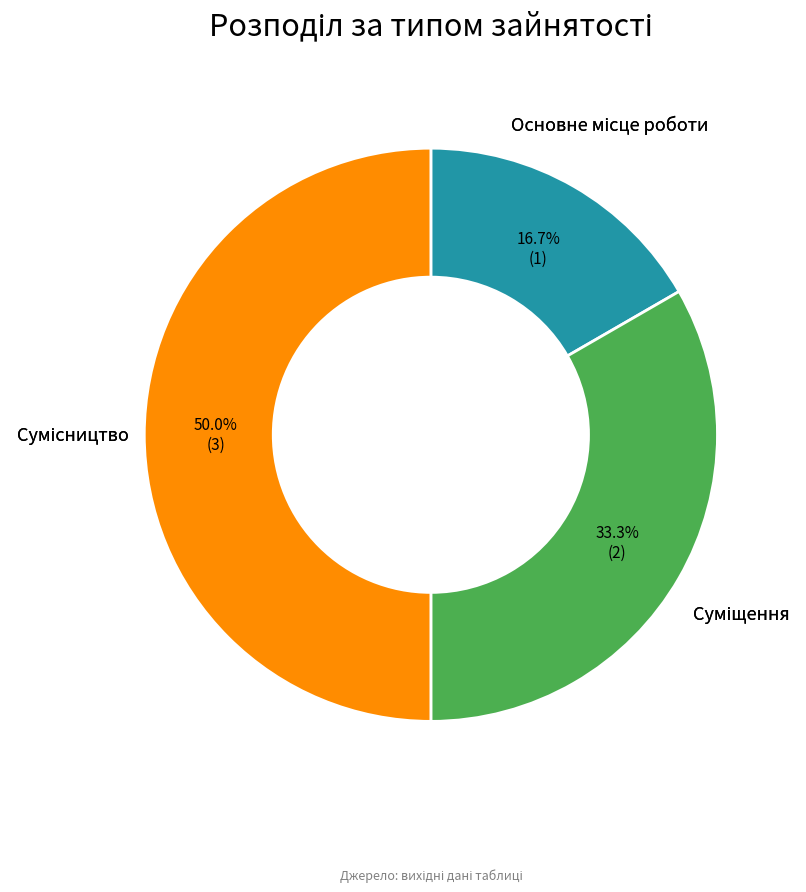

Rank the categories by value from highest to lowest.

Сумісництво, Суміщення, Основне місце роботи